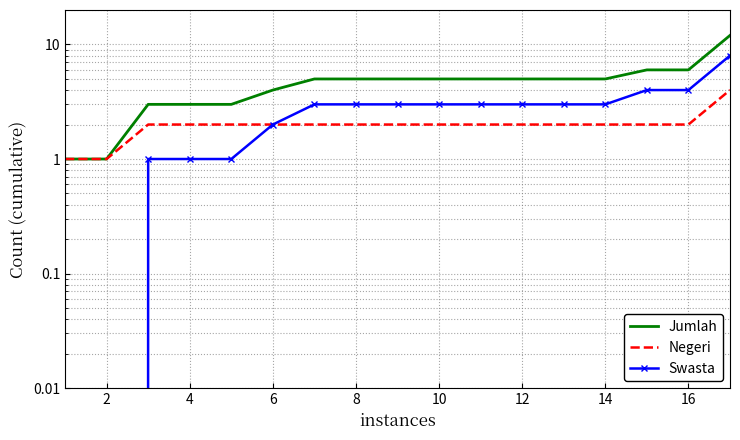

The value of Negeri at 12 is 3. True or false?

False